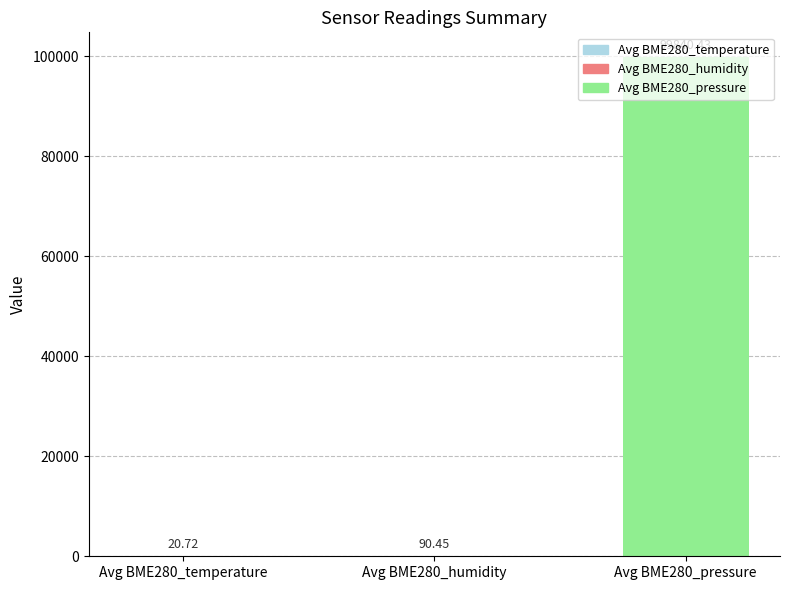

What is the sum of all values?

99951.6